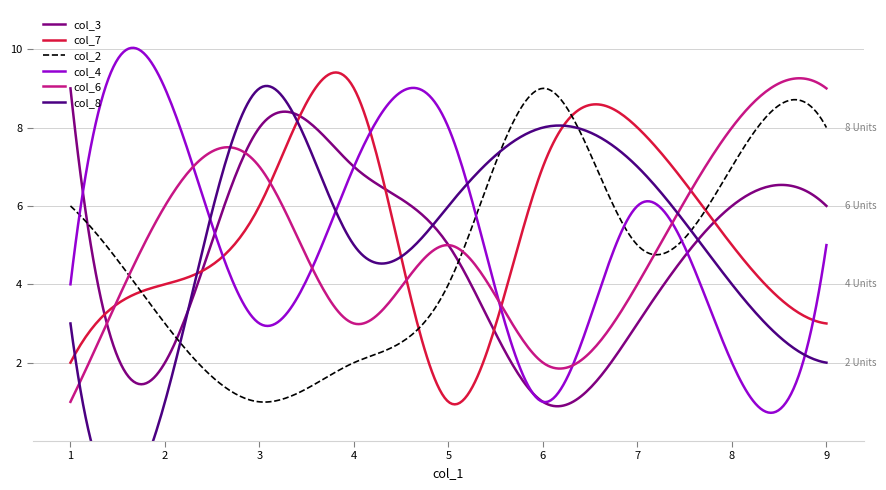

How many interior local valleys does the col_3 series have?

2